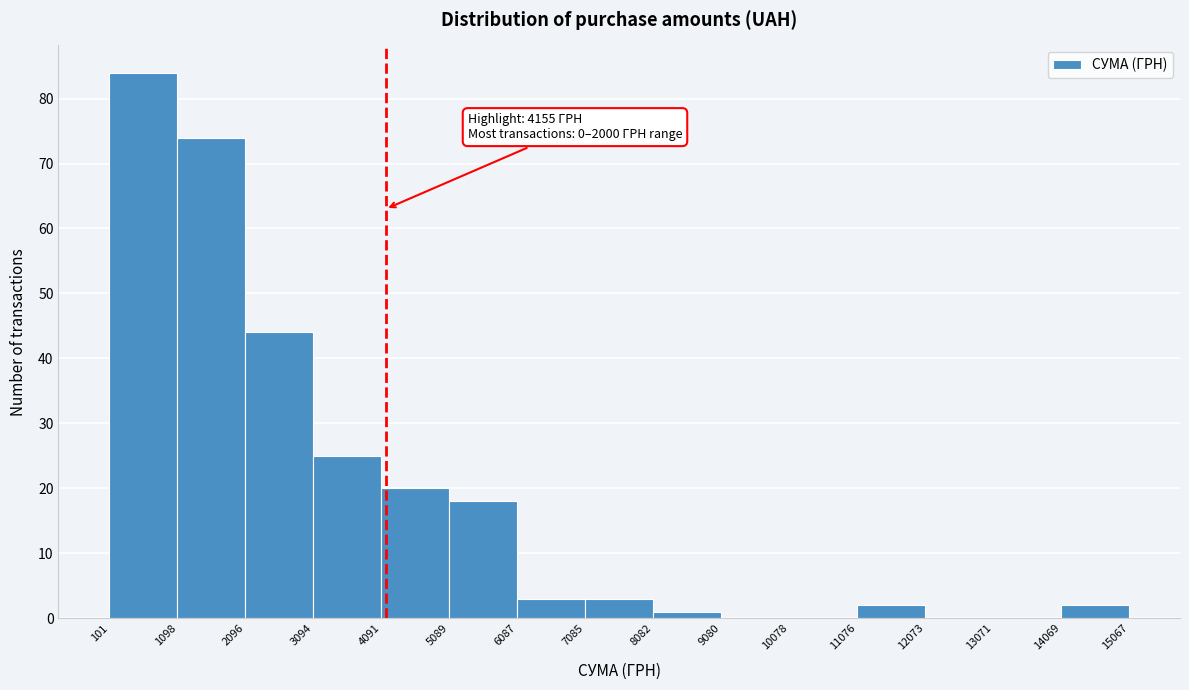

Which range on the x-axis has the tallest bar?

101 to 1098